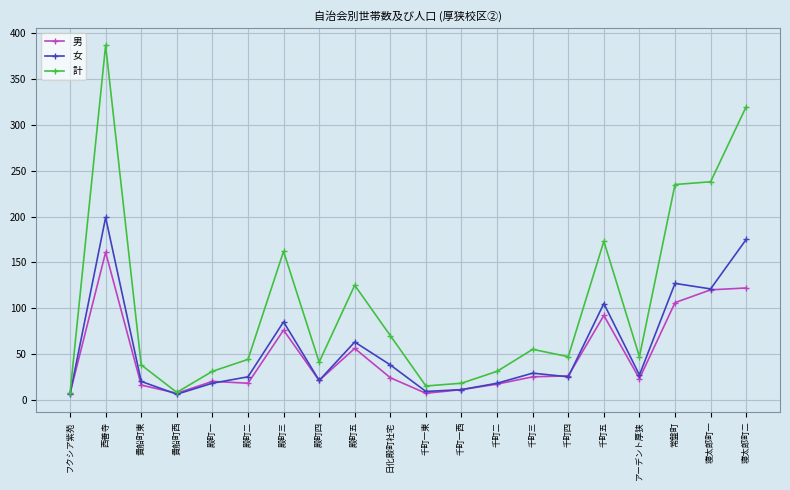

What is the total value across all series at 寝太郎町二?

617